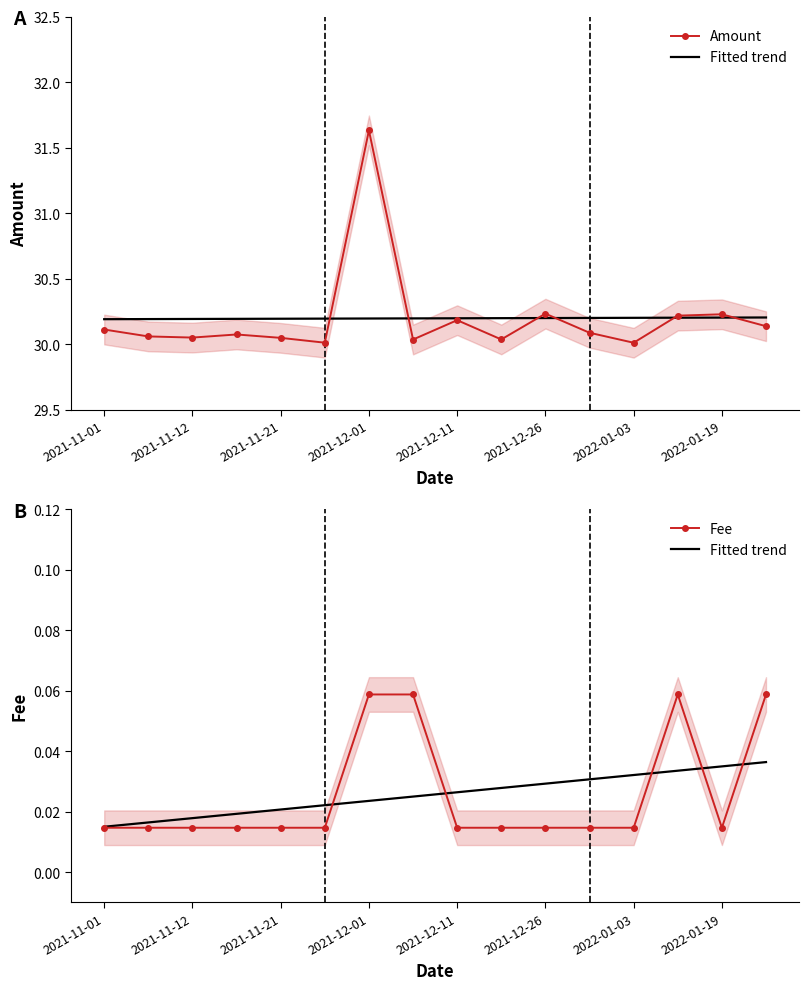

True or false: Fee has a value of 0.0 at 2022-01-03.

True